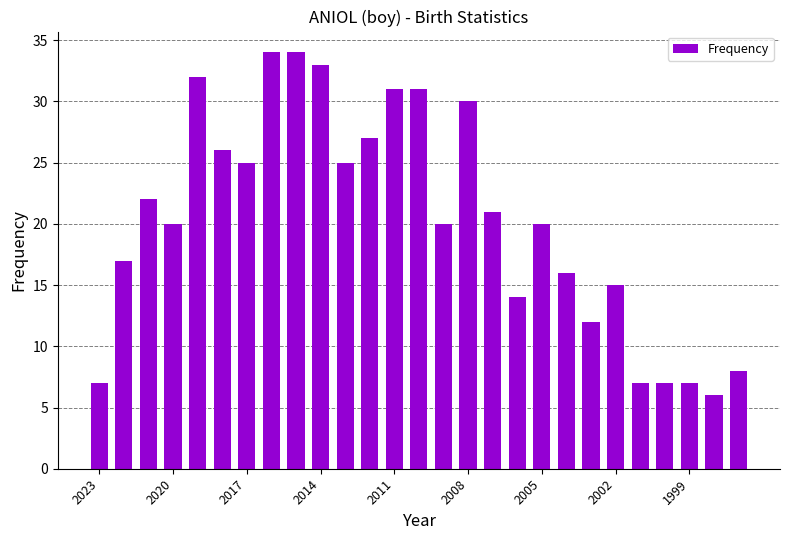

What is the difference between the maximum and minimum values?

28